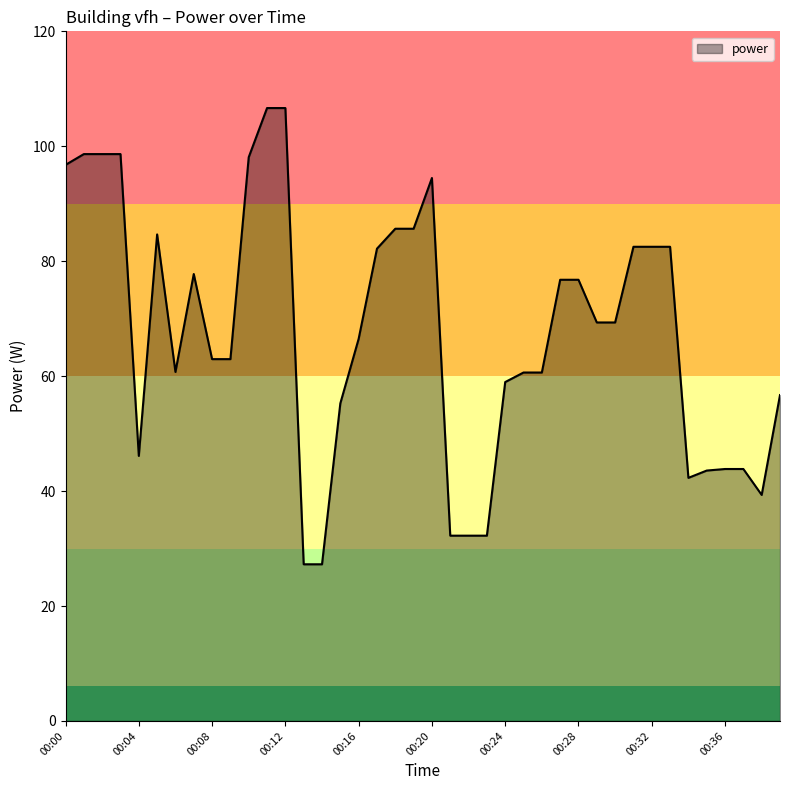

What is the difference between the maximum and minimum values?

79.4